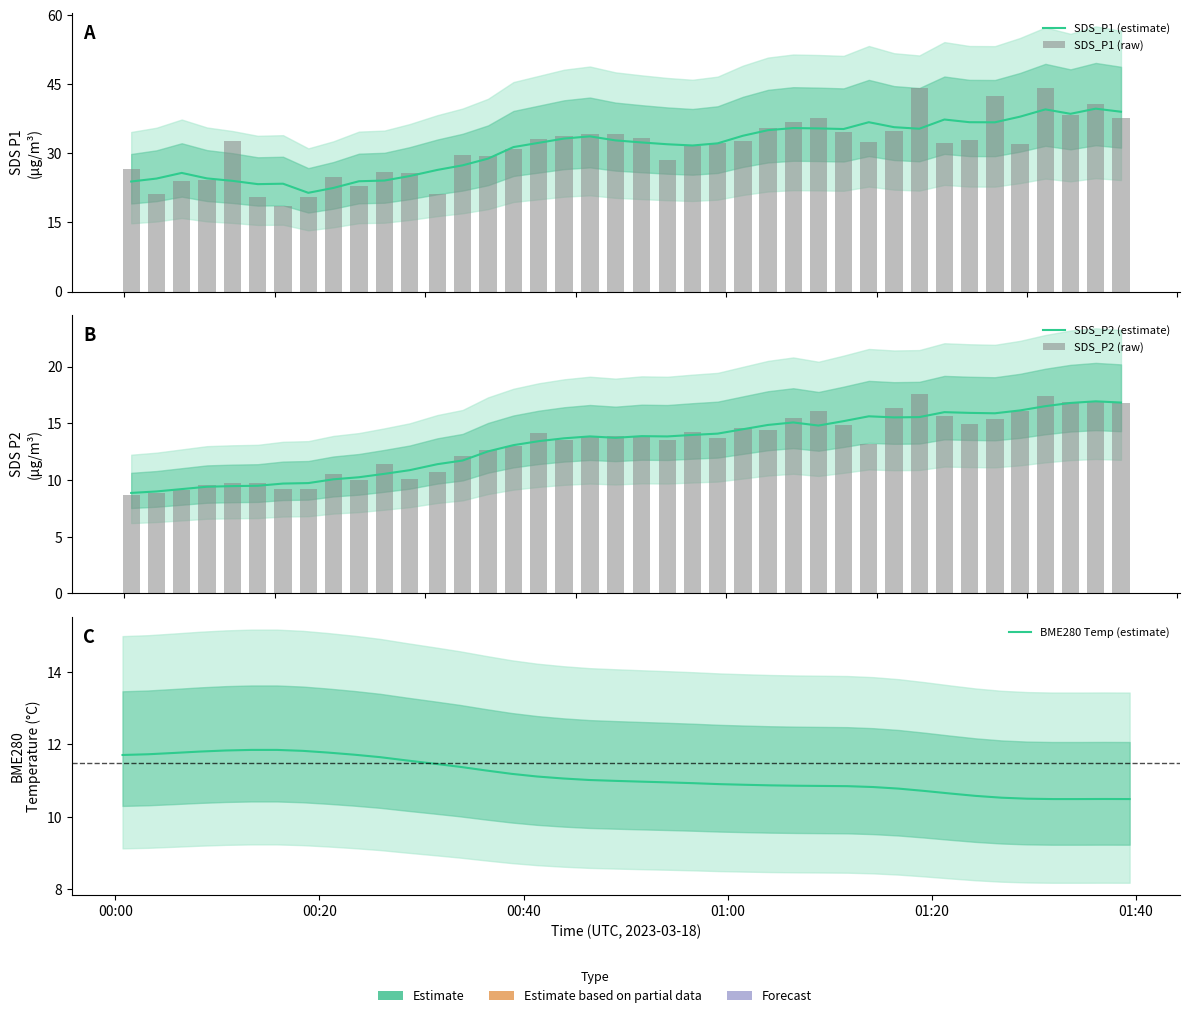

What is the difference between the maximum and minimum values in the SDS_P1 (raw) series?

25.8